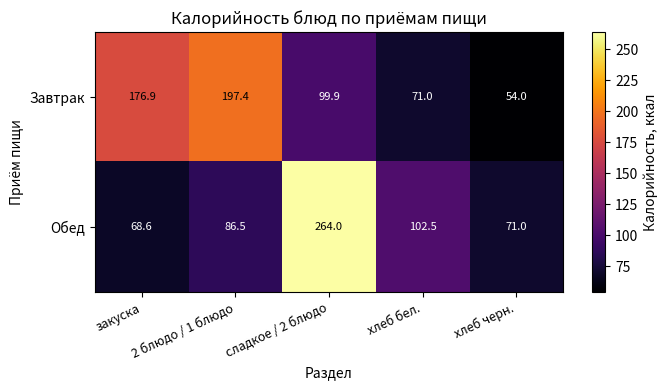

Which series has the largest total across all categories?

Завтрак